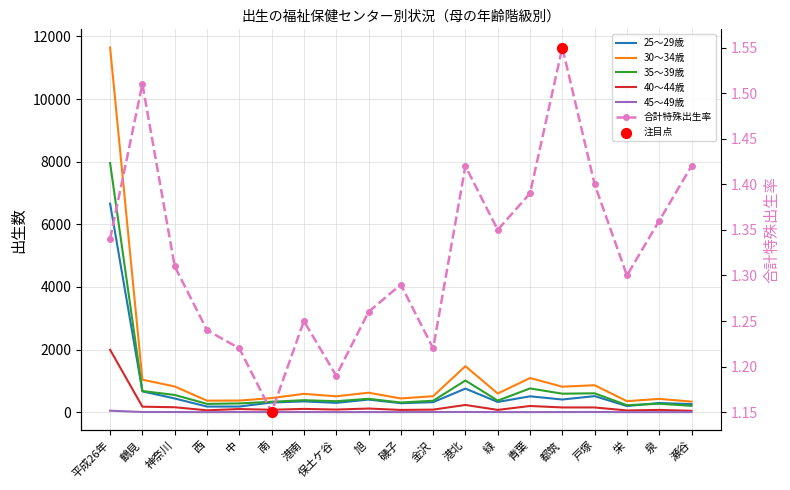

At which category is the sum across all series the highest?

平成26年